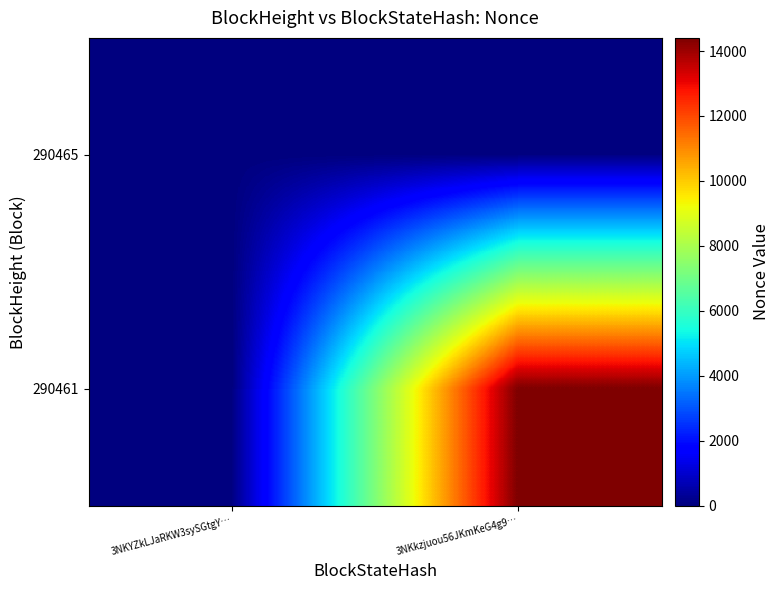

At which category does the chart reach its peak across all series?

3NKkzjuou56JKmKeG4g9…